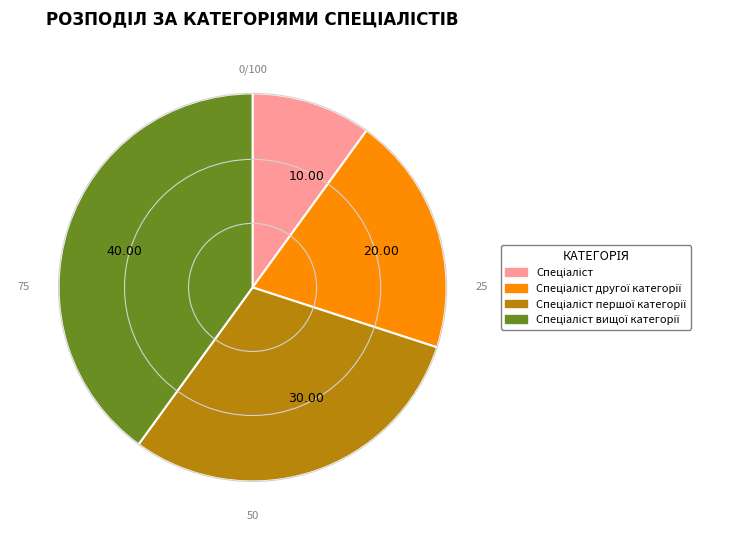

Which has a higher value, 20.00 or 40.00?

40.00